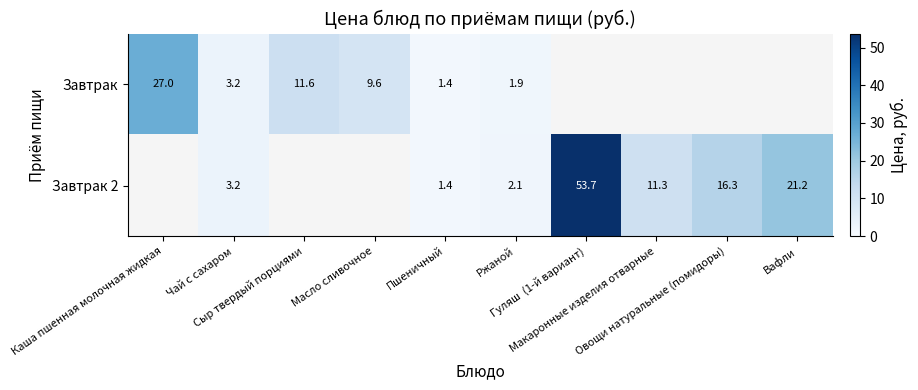

At which label does Завтрак 2 first exceed 1?

Чай с сахаром